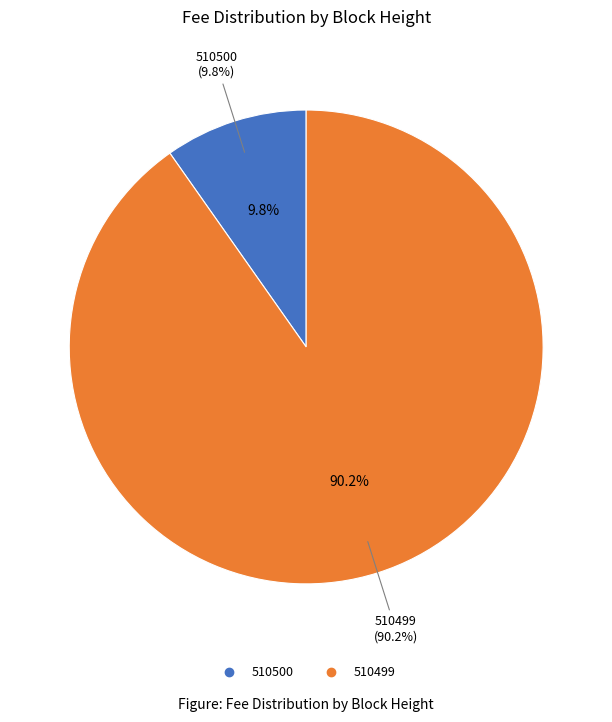

To the nearest percent, what portion does 510500 represent?

10%